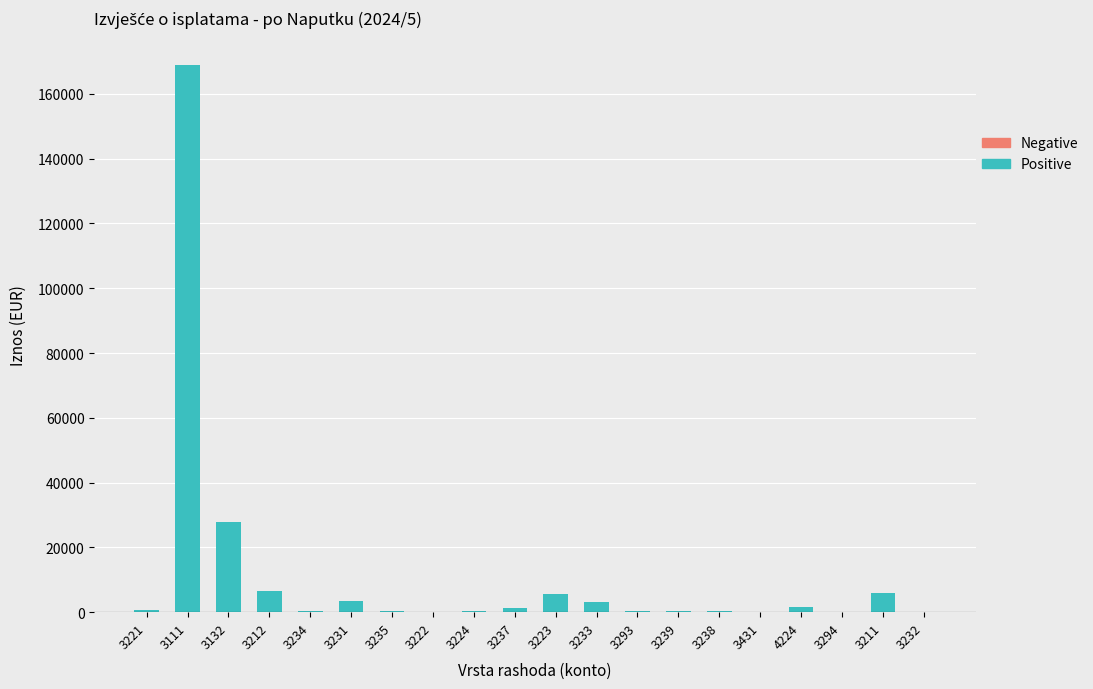

What is the greatest value displayed?

168883.7